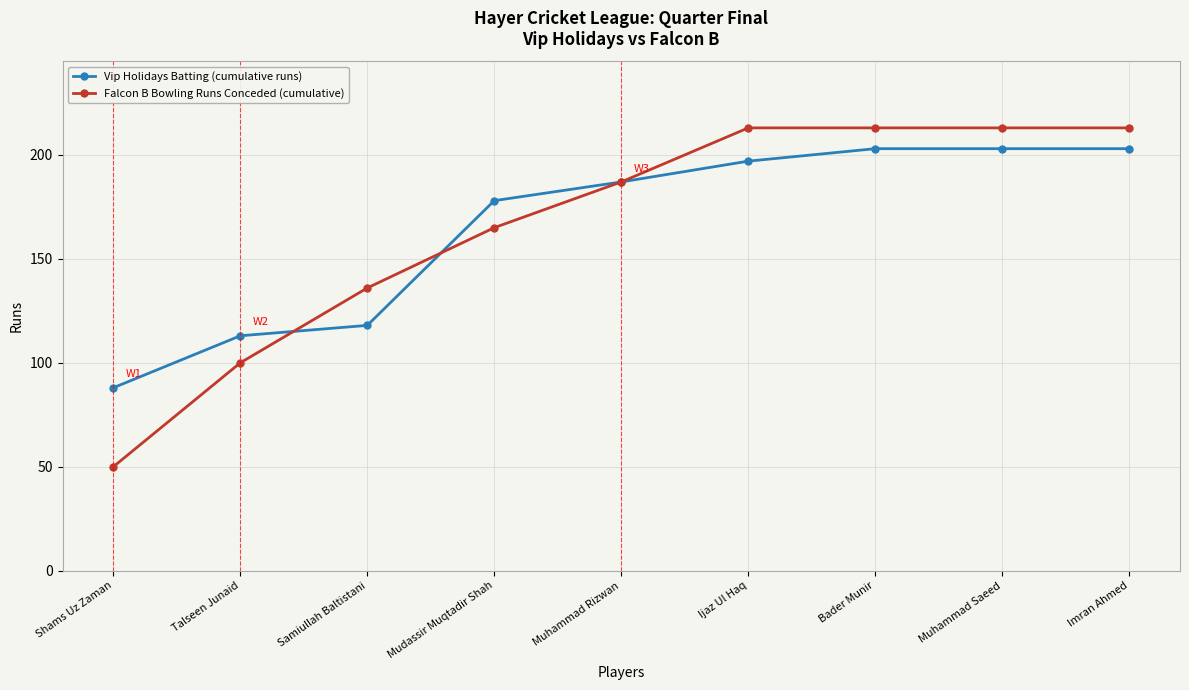

What is the approximate value of Falcon B Bowling Runs Conceded (cumulative) at Shams Uz Zaman?

50